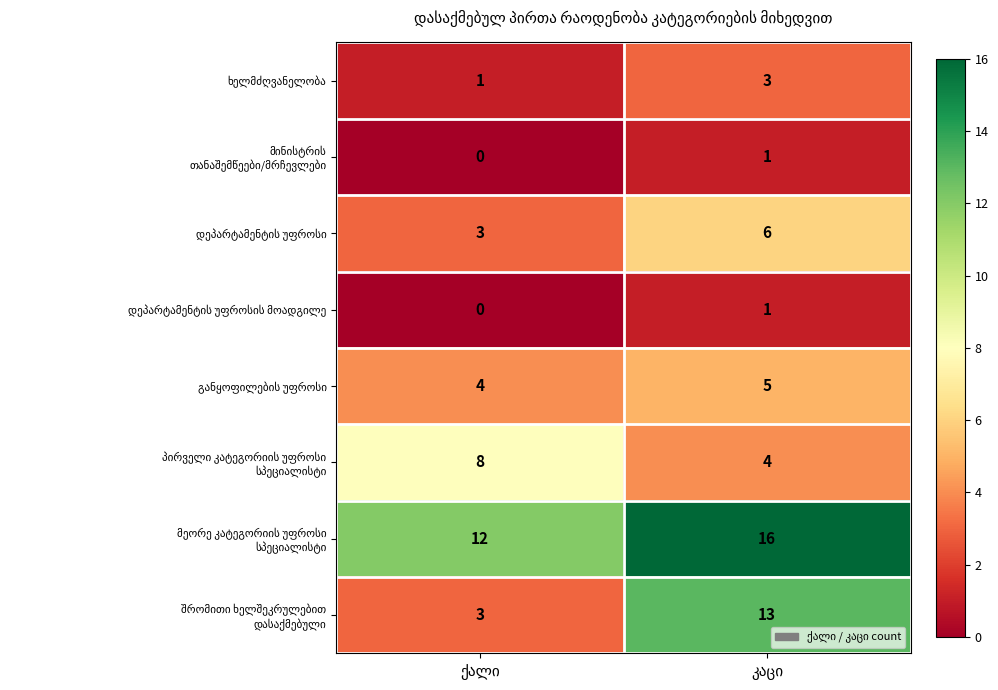

What is the maximum value shown in the chart?

16